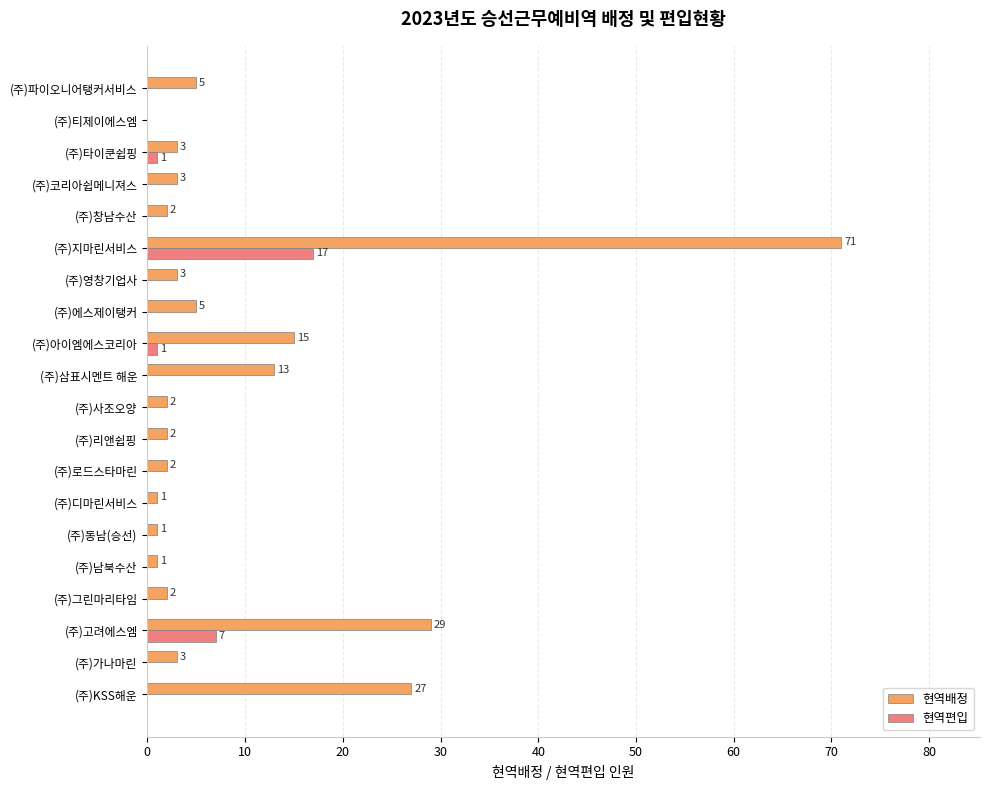

Is it true that 현역편입 equals -11 at (주)동남(승선)?

False